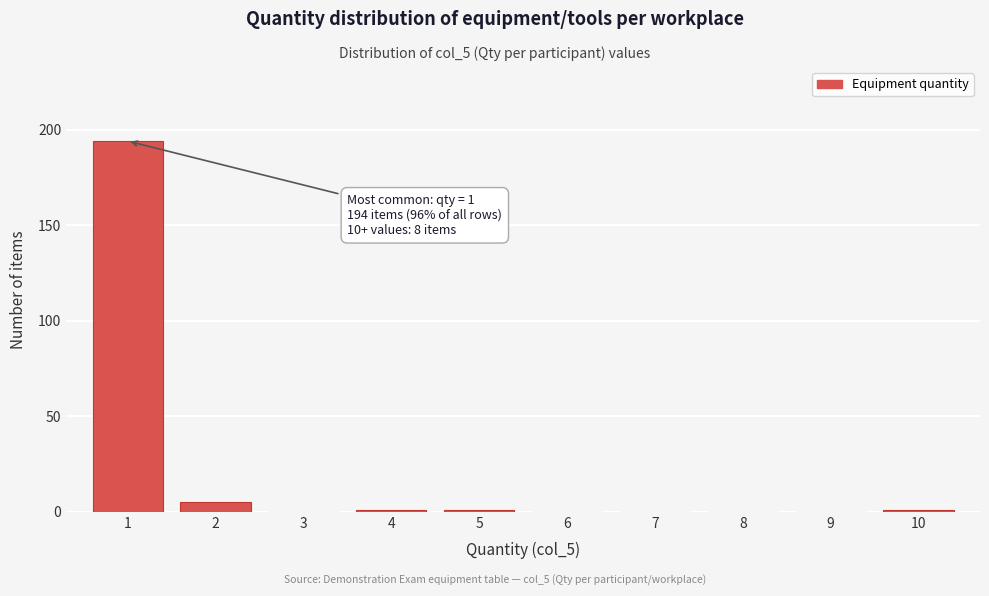

Reading left to right, extract all data points from this chart.

1=194	2=5	3=0	4=1	5=1	6=0	7=0	8=0	9=0	10=1